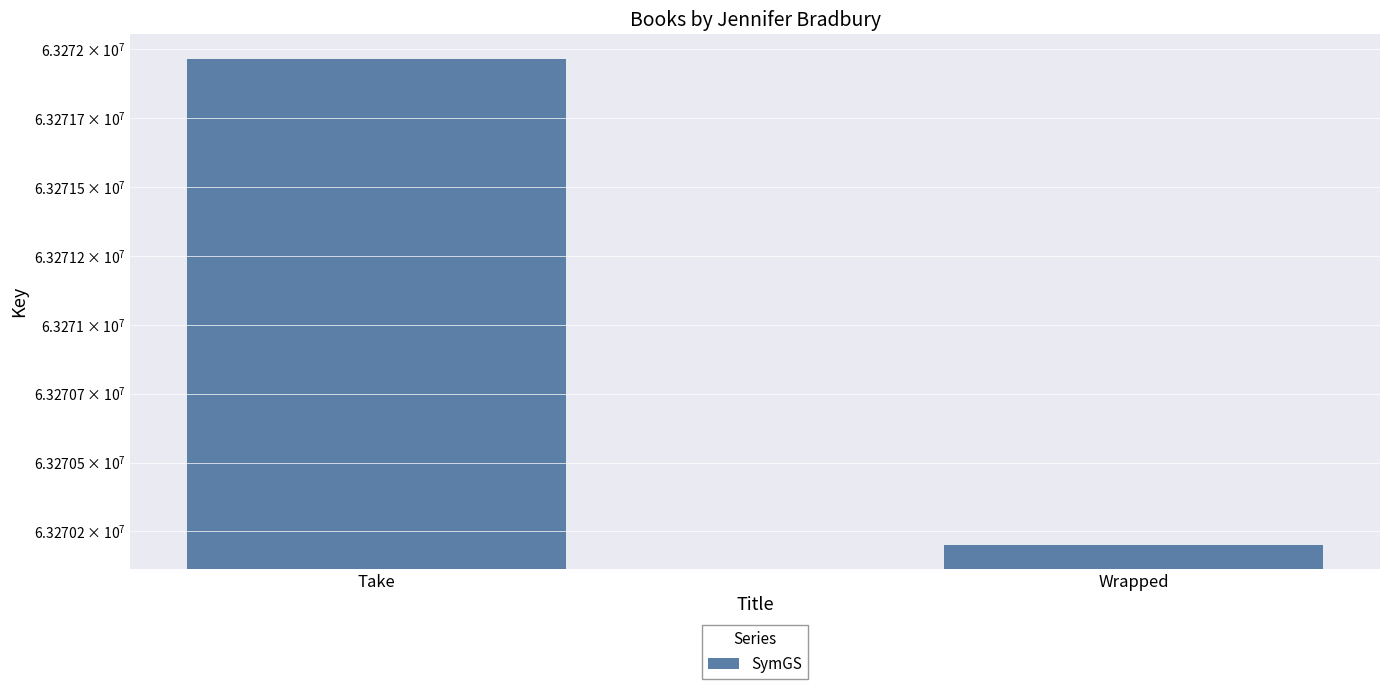

Which has a higher value, Take or Wrapped?

Take